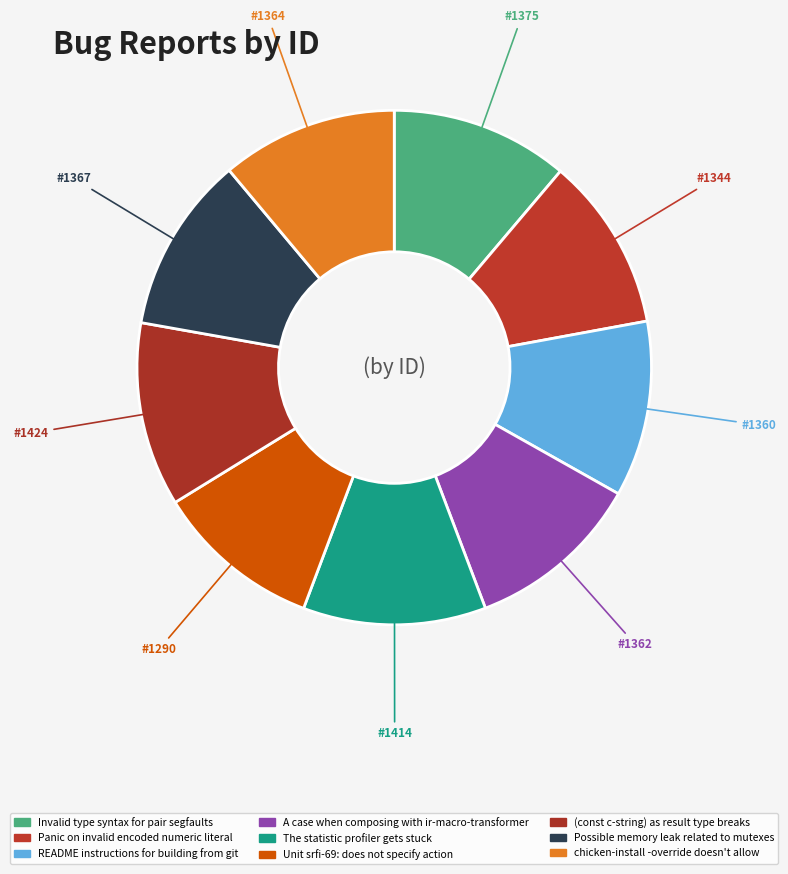

Count the number of slices in the pie.

9